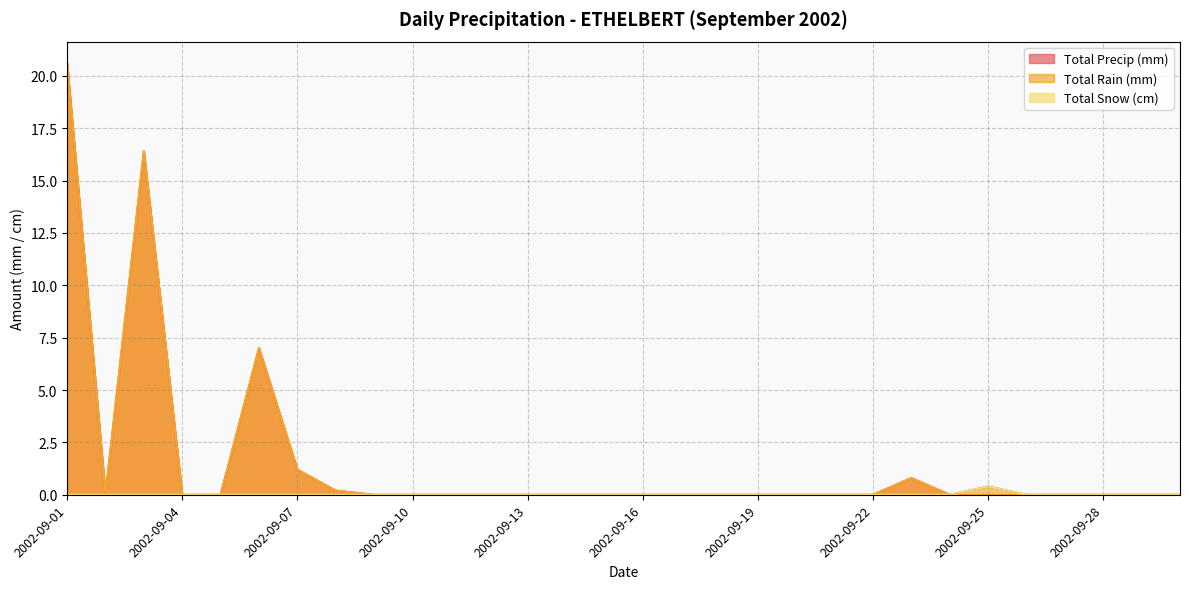

What are all the series names shown in the legend?

Total Precip (mm), Total Rain (mm), Total Snow (cm)